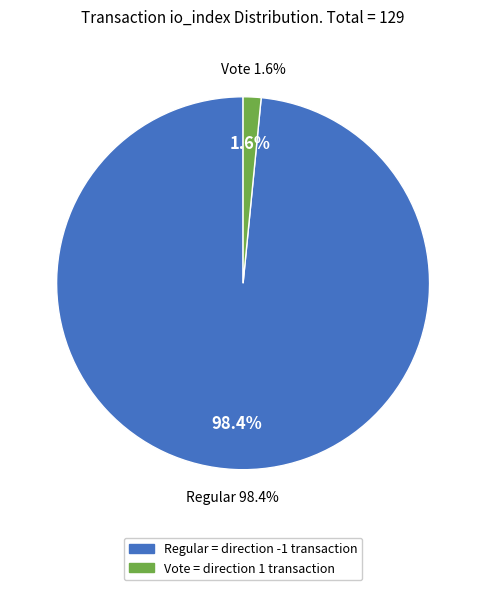

What is the change in value from Regular (io_index=127) to Vote (io_index=2)?

-125